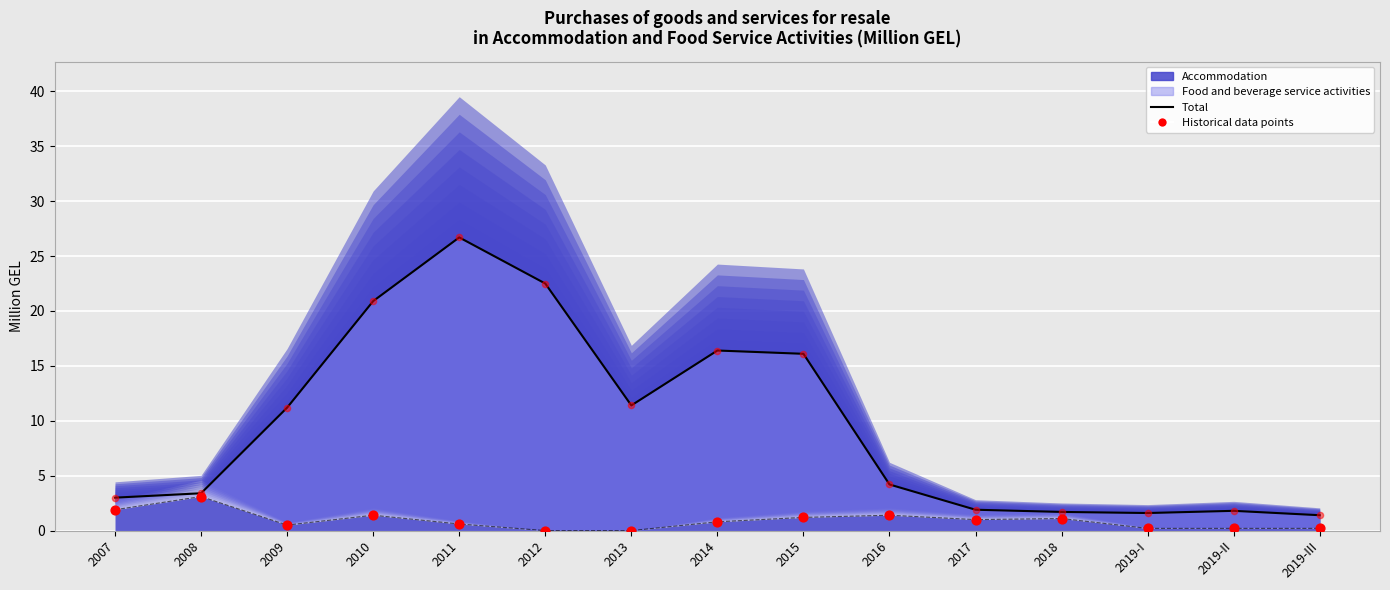

At which category is the sum across all series the highest?

2011